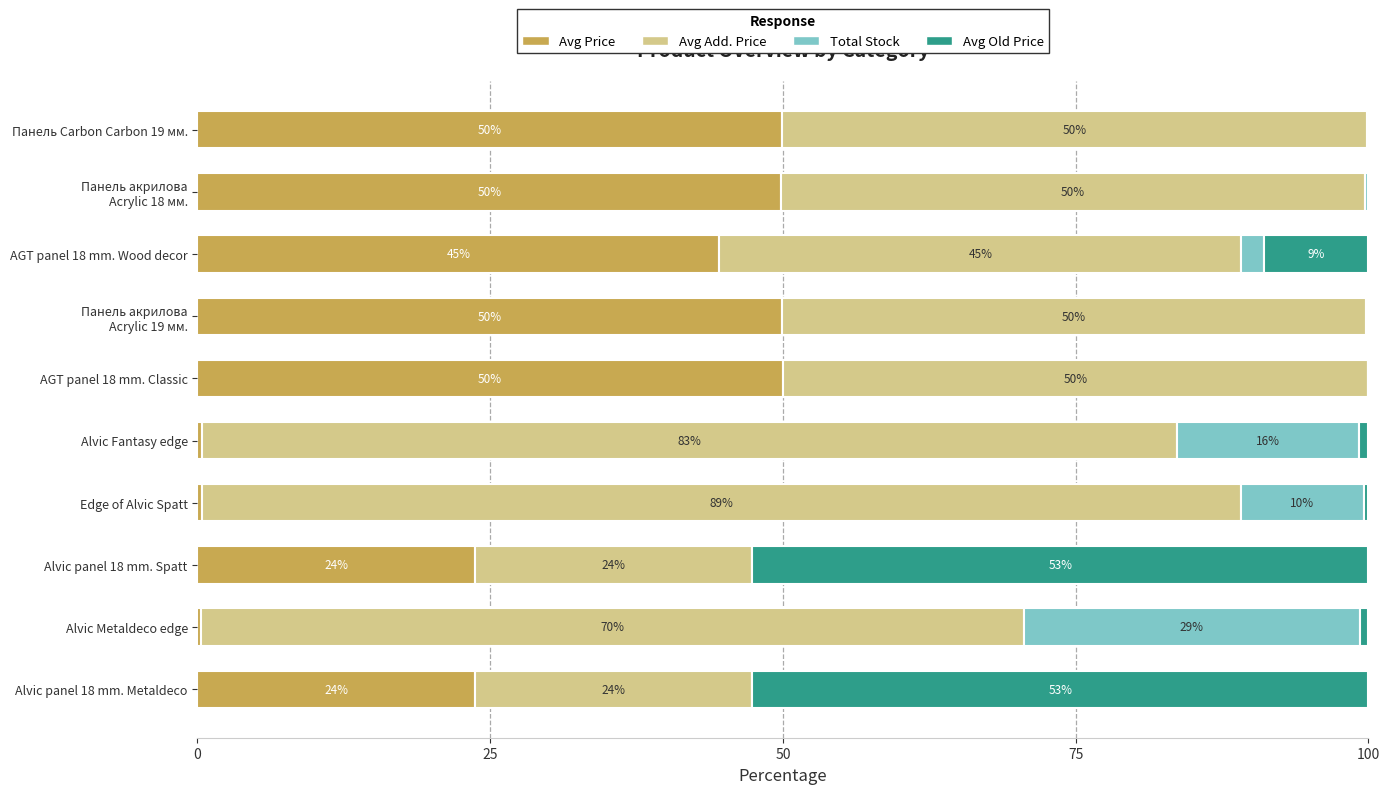

What is the difference between the maximum and second lowest values in the Avg Price series?

49.6